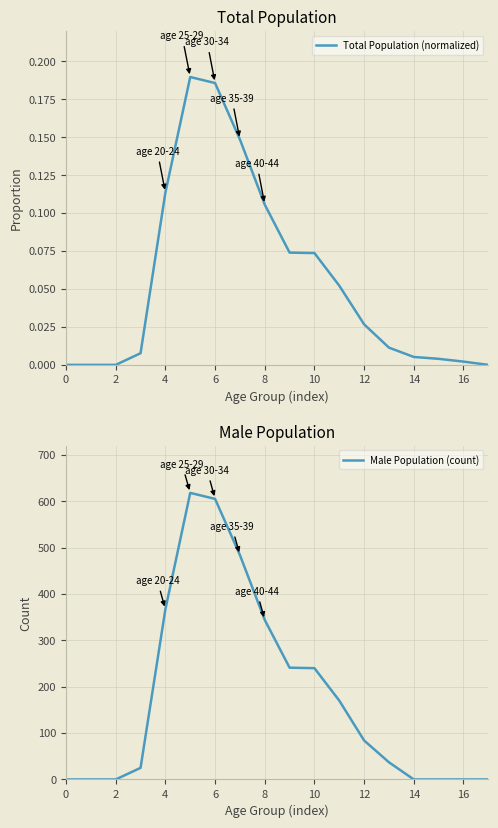

The value of Male Population (count) at 14 is 0. True or false?

True